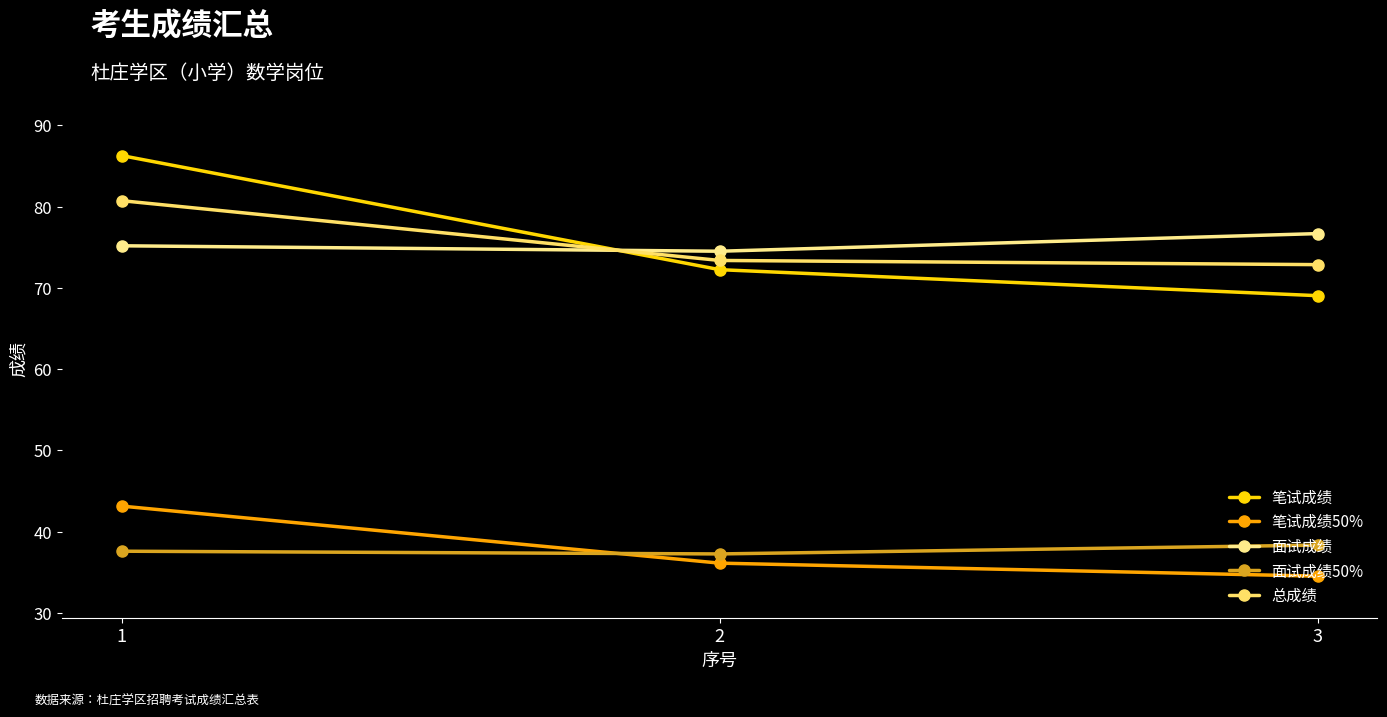

How many 面试成绩 values are between 74 and 76?

2